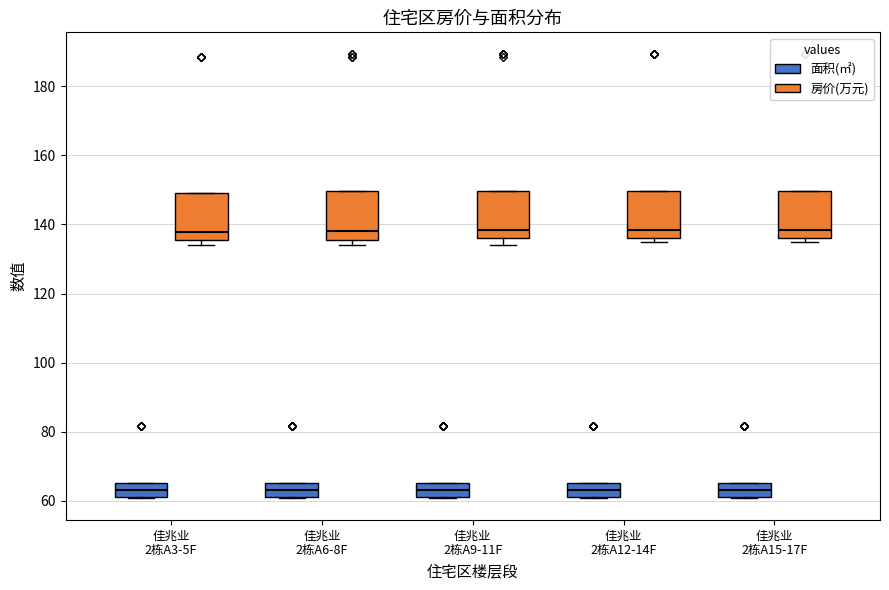

Reading left to right, read every box against the y-axis: the position of its median line, the range the box covers, and the ends of its whiskers. The values are not printed on the chart, so give them approximately, as read against the axis.

佳兆业 2栋A3-5F (面积(㎡)): median 64, box 62 to 66, whiskers 60 to 66
佳兆业 2栋A3-5F (房价(万元)): median 138, box 136 to 148, whiskers 134 to 148
佳兆业 2栋A6-8F (面积(㎡)): median 64, box 62 to 66, whiskers 60 to 66
佳兆业 2栋A6-8F (房价(万元)): median 138, box 136 to 150, whiskers 134 to 150
佳兆业 2栋A9-11F (面积(㎡)): median 64, box 62 to 66, whiskers 60 to 66
佳兆业 2栋A9-11F (房价(万元)): median 138, box 136 to 150, whiskers 134 to 150
佳兆业 2栋A12-14F (面积(㎡)): median 64, box 62 to 66, whiskers 60 to 66
佳兆业 2栋A12-14F (房价(万元)): median 138, box 136 to 150, whiskers 134 to 150
佳兆业 2栋A15-17F (面积(㎡)): median 64, box 62 to 66, whiskers 60 to 66
佳兆业 2栋A15-17F (房价(万元)): median 138, box 136 to 150, whiskers 134 to 150